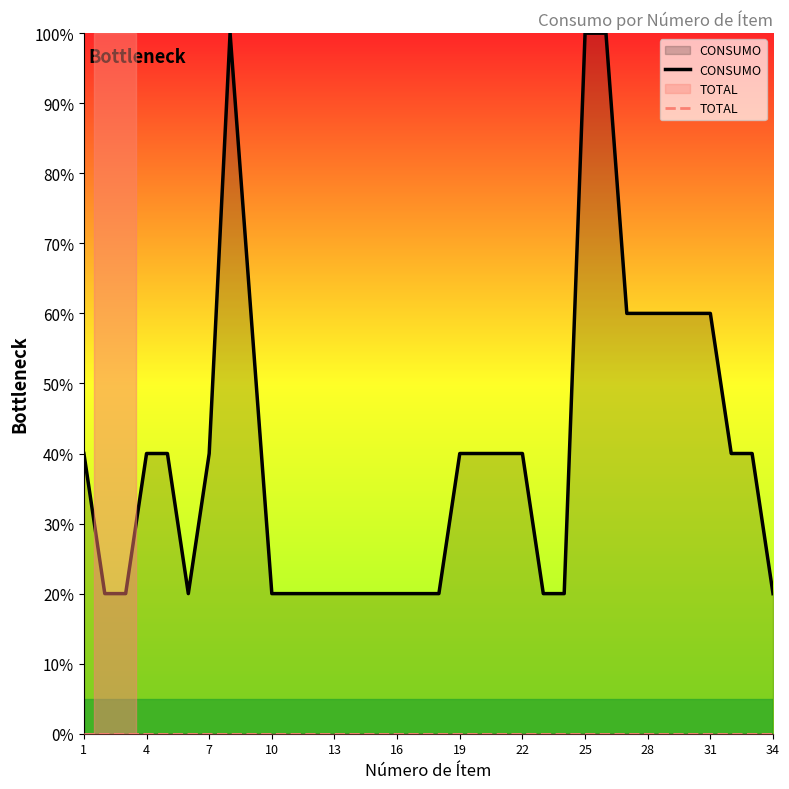

Does the chart have visible grid lines?

No